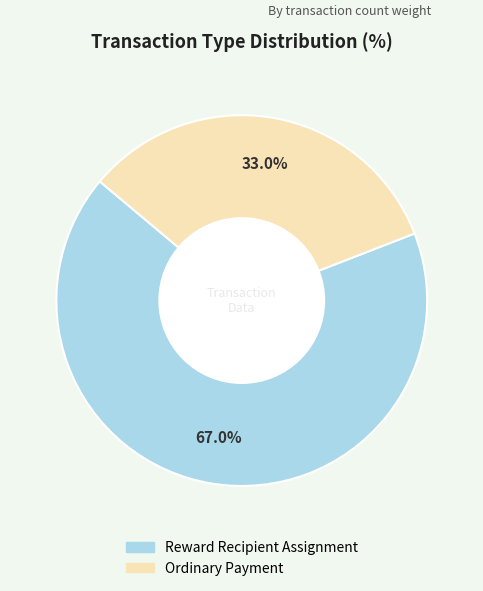

Which category has the biggest portion of the pie?

Reward Recipient Assignment